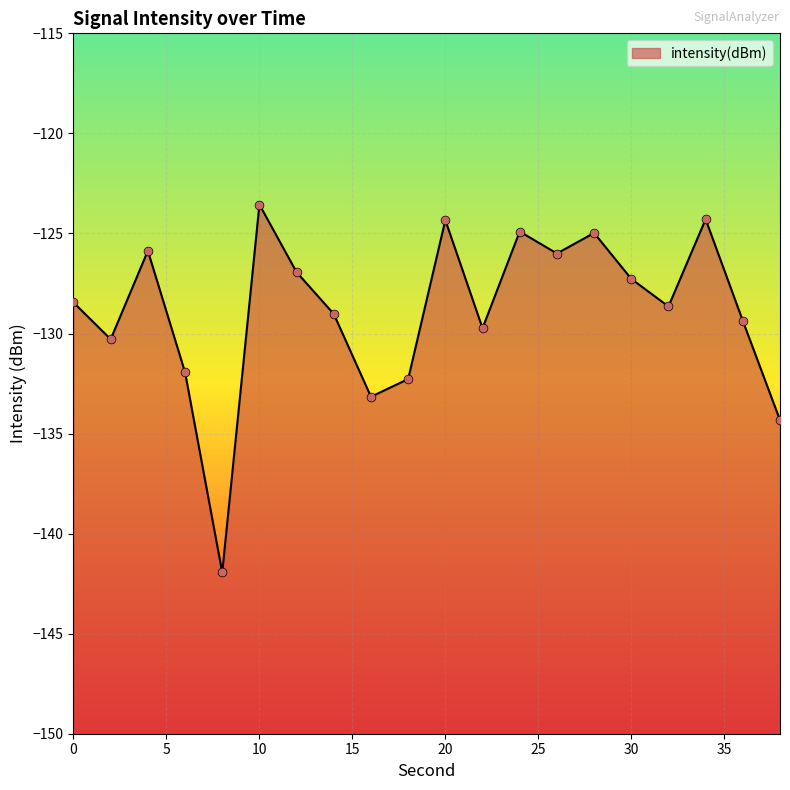

What is the change in value from 2 to 8?

-11.7